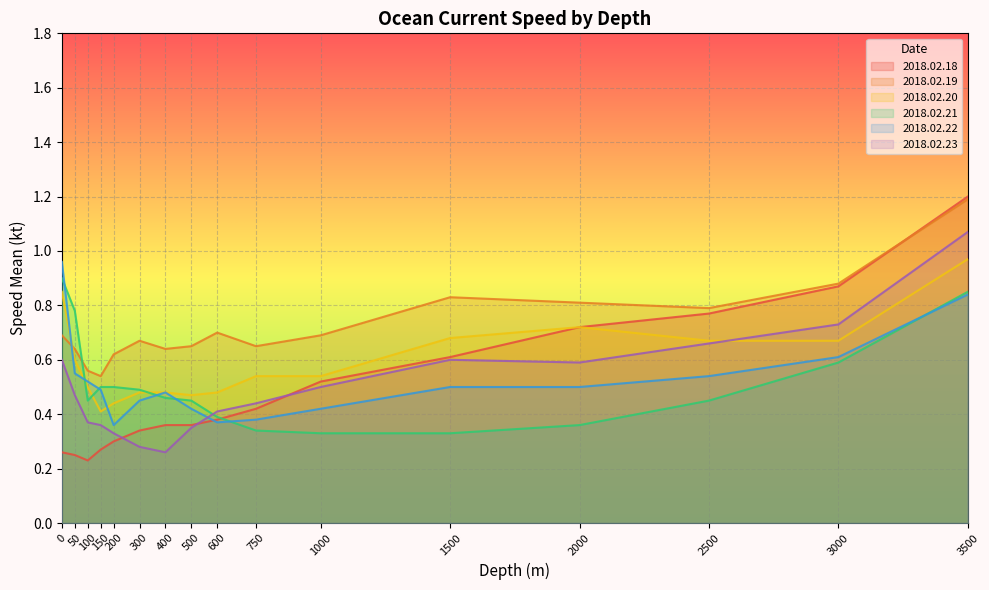

At which label is 2018.02.20 closest to 0?

150